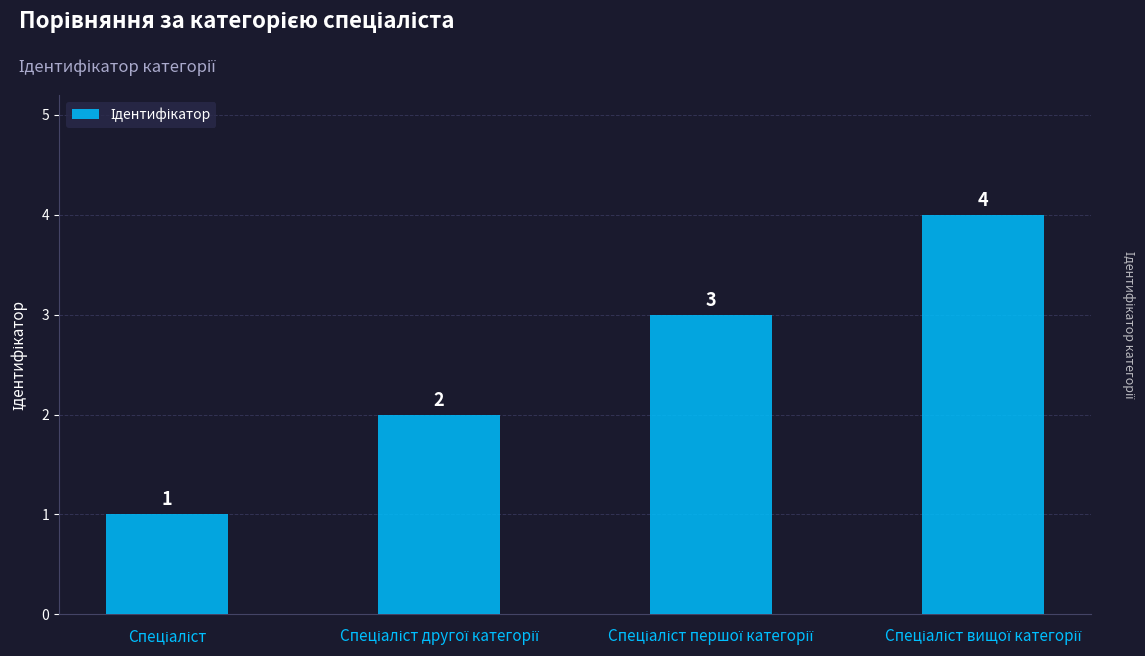

What is the sum of all values?

10